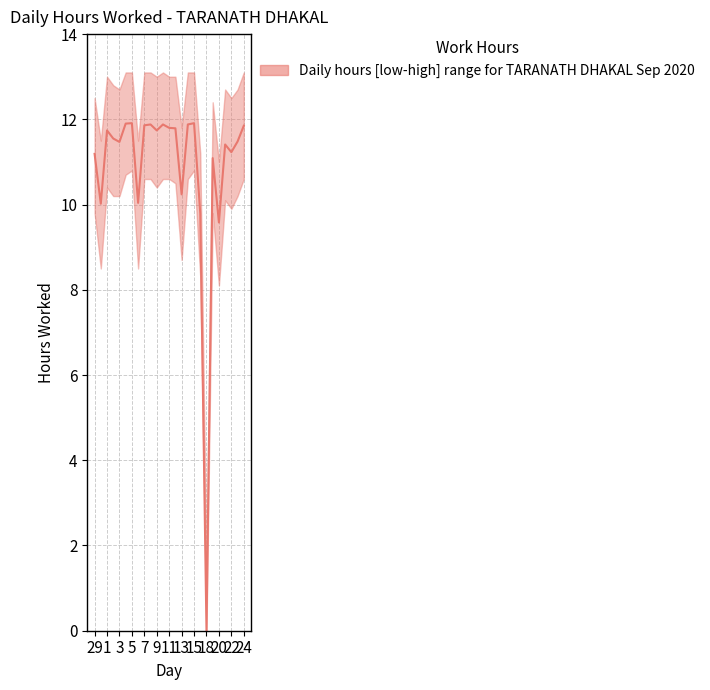

True or false: Low (hours worked) has more than 2 points higher than both neighbors.

True